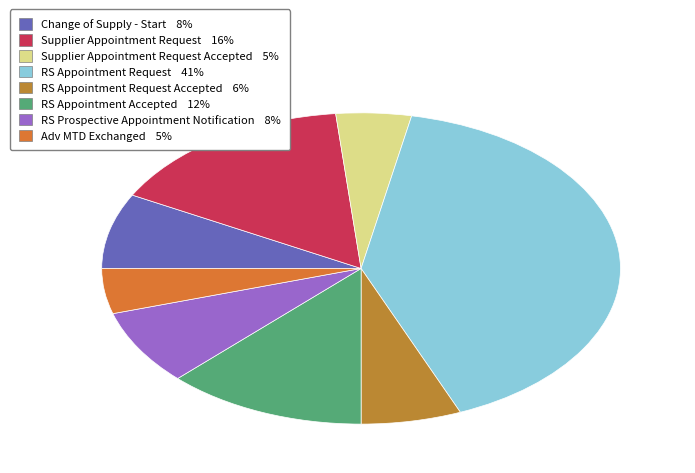

Which category has the smallest portion of the pie?

Supplier Appointment Request Accepted